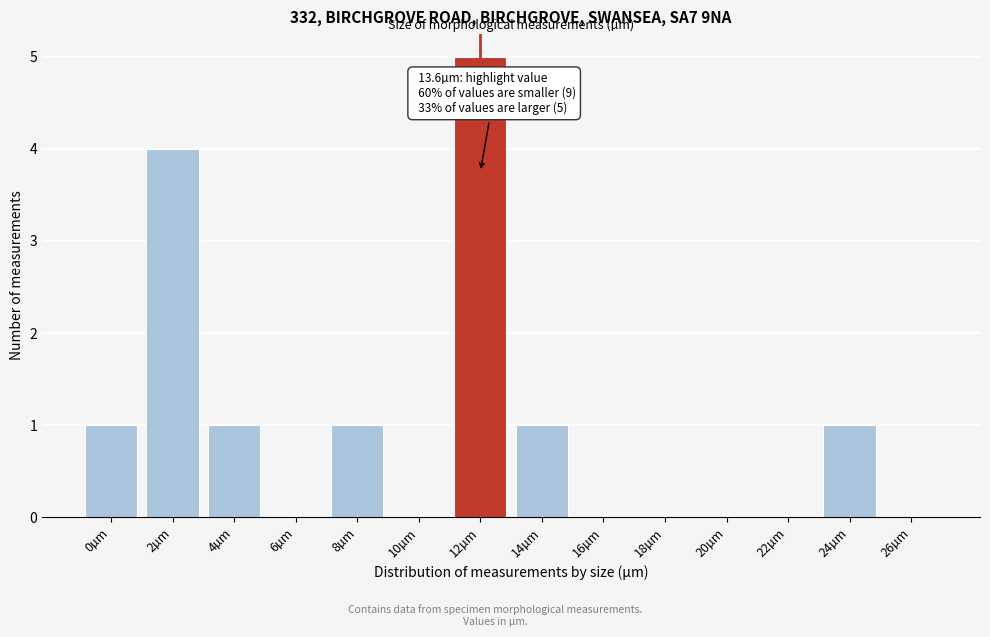

Reading right to left, list all the values displayed in this chart.

26µm=0	24µm=1	22µm=0	20µm=0	18µm=0	16µm=0	14µm=1	12µm=5	10µm=0	8µm=1	6µm=0	4µm=1	2µm=4	0µm=1